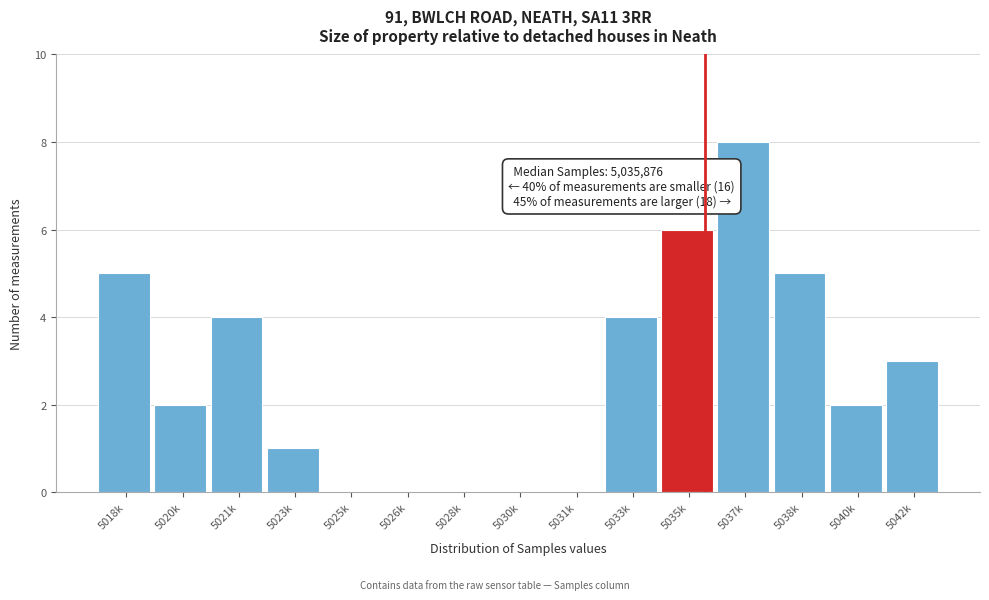

Reading right to left, list all the values displayed in this chart.

5042k=3	5040k=2	5038k=5	5037k=8	5035k=6	5033k=4	5031k=0	5030k=0	5028k=0	5026k=0	5025k=0	5023k=1	5021k=4	5020k=2	5018k=5